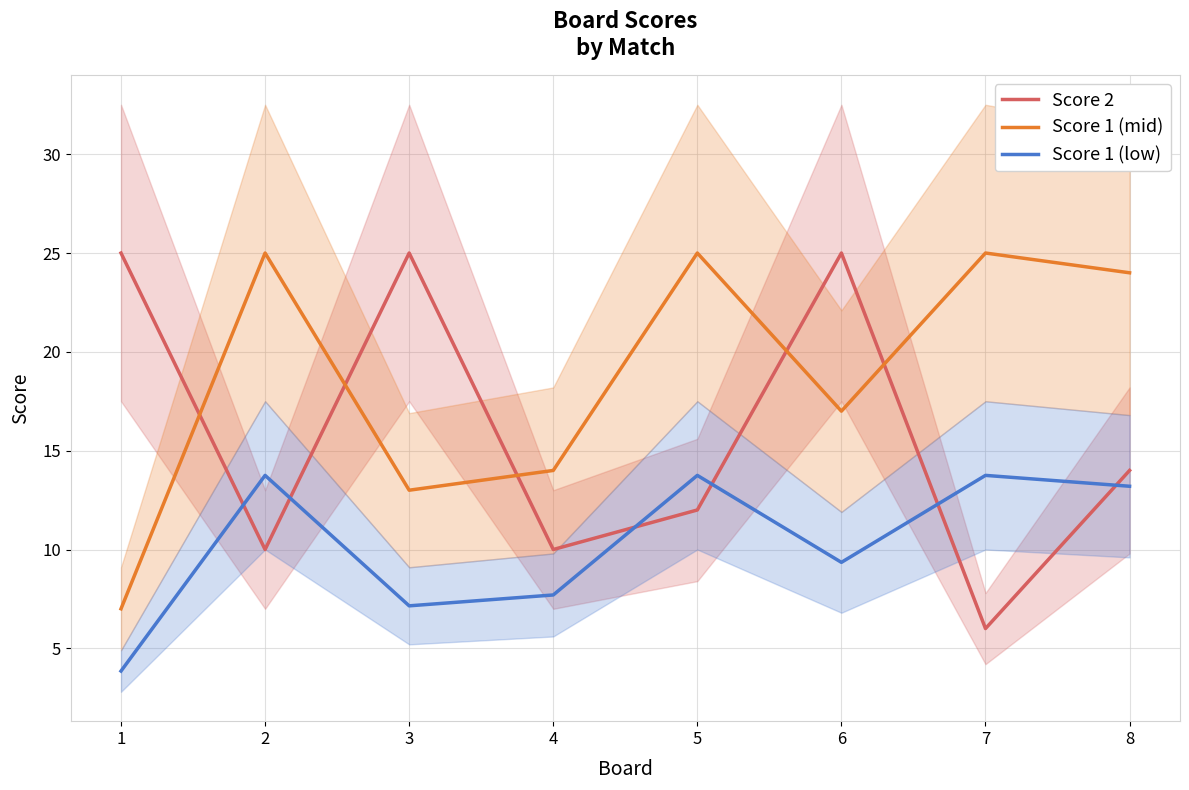

What is the total value across all series at 8?

51.2